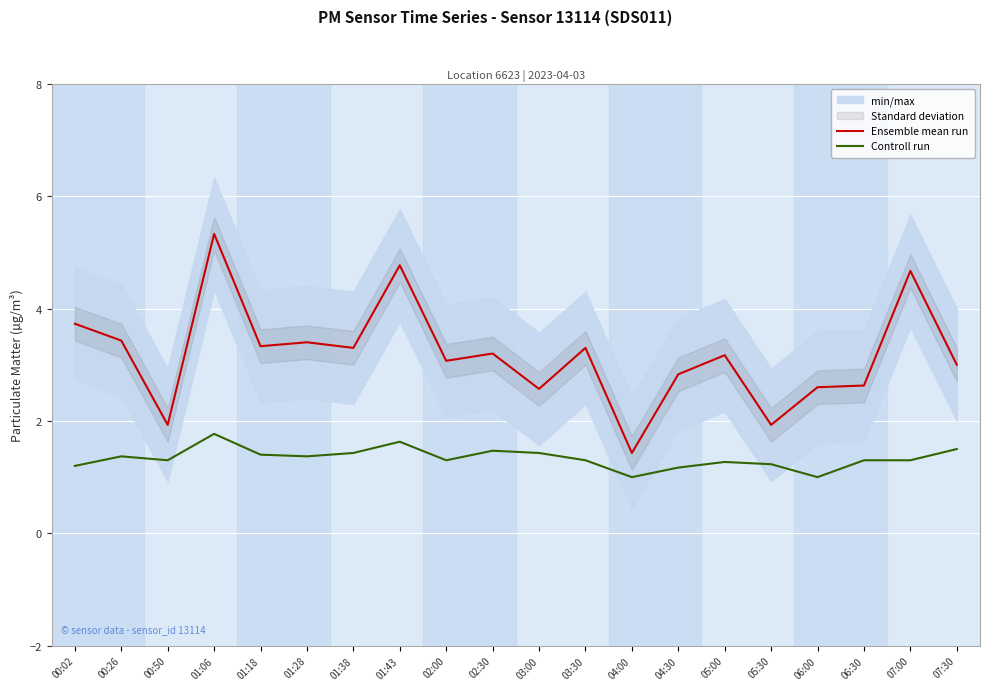

At which category is the sum across all series the highest?

01:06